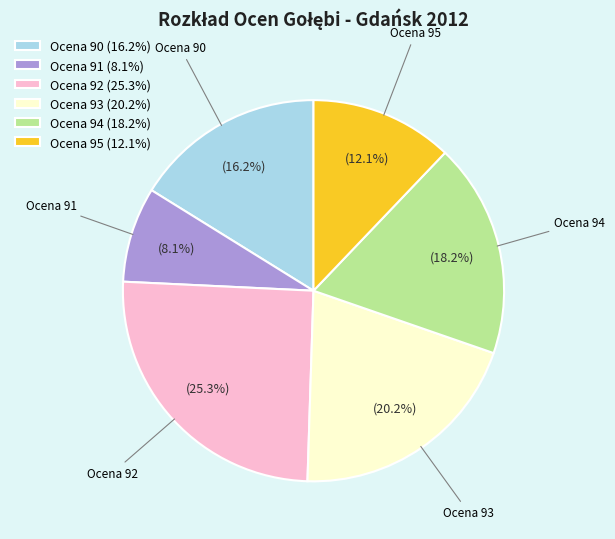

Between Ocena 94 (18.2%) and Ocena 90 (16.2%), which is larger?

Ocena 94 (18.2%)